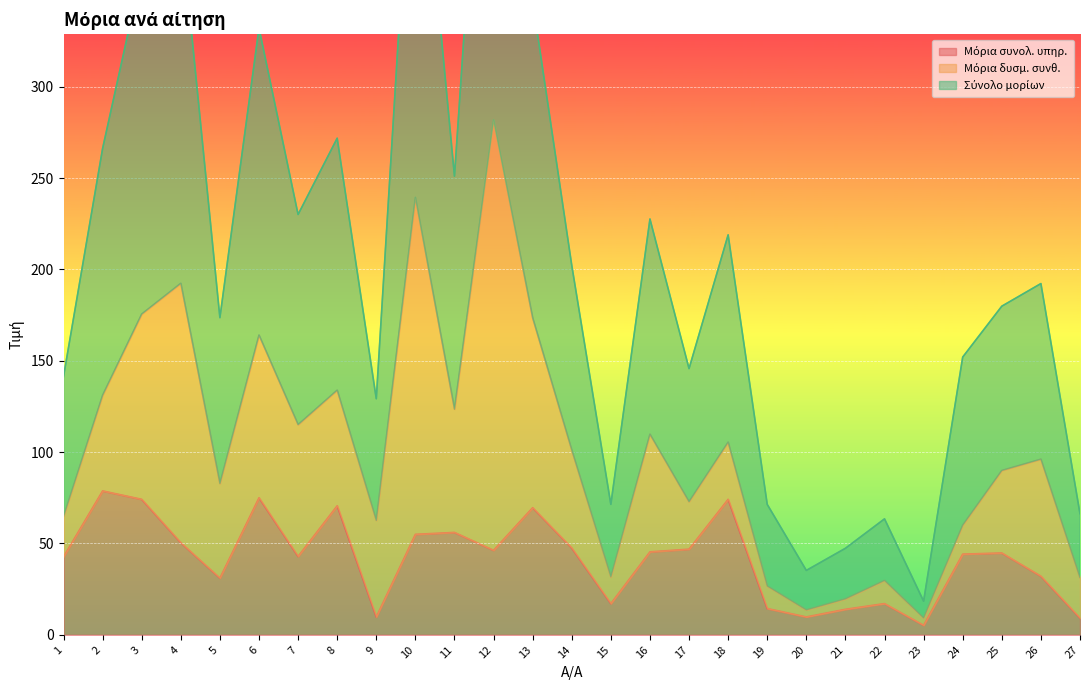

What is the difference between the second highest and minimum values in the Μόρια συνολ. υπηρ. series?

69.8